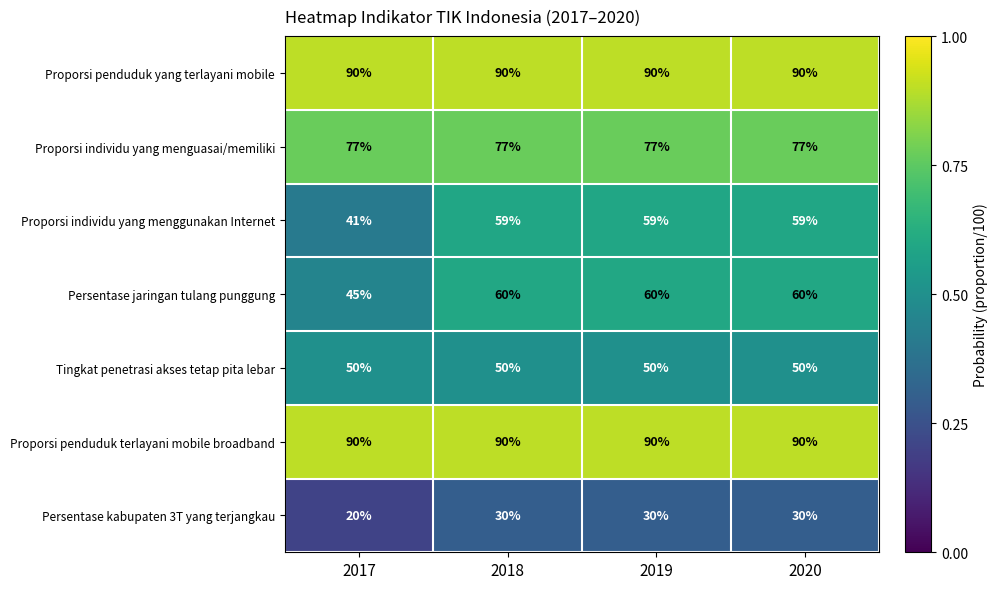

Reading left to right, extract all data points from this chart.

Proporsi penduduk yang terlayani mobile: 2017=90	2018=90	2019=90	2020=90
Proporsi individu yang menguasai/memiliki: 2017=77	2018=77	2019=77	2020=77
Proporsi individu yang menggunakan Internet: 2017=41	2018=59	2019=59	2020=59
Persentase jaringan tulang punggung: 2017=45	2018=60	2019=60	2020=60
Tingkat penetrasi akses tetap pita lebar: 2017=50	2018=50	2019=50	2020=50
Proporsi penduduk terlayani mobile broadband: 2017=90	2018=90	2019=90	2020=90
Persentase kabupaten 3T yang terjangkau: 2017=20	2018=30	2019=30	2020=30